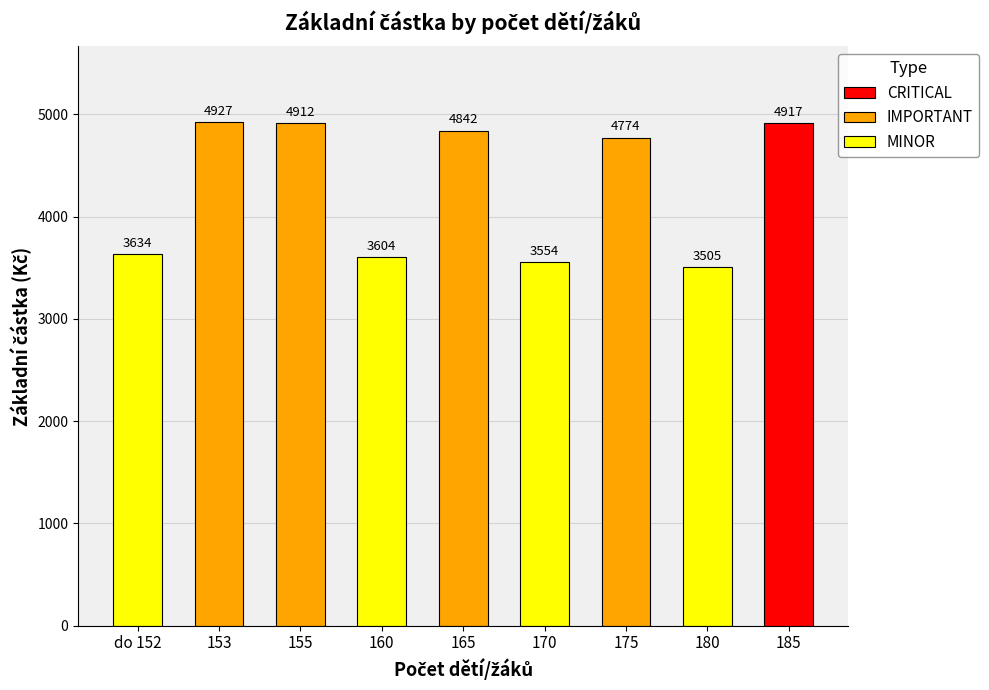

The IMPORTANT series shows 4927 at do 152. True or false?

True